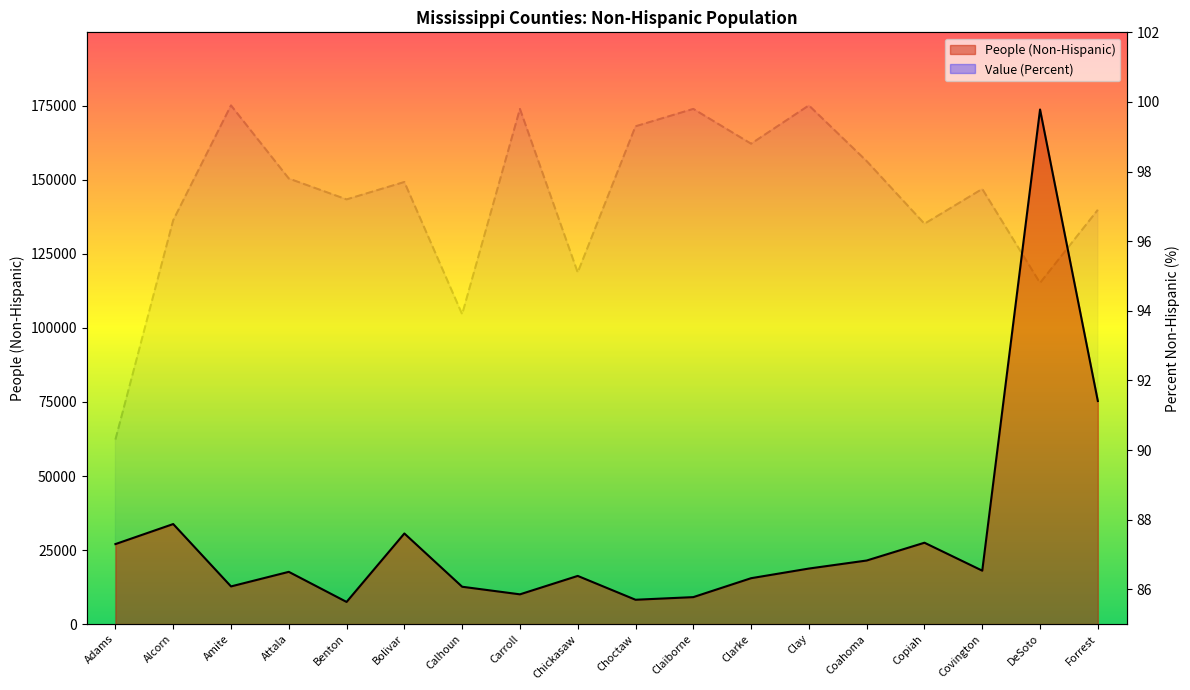

Rank the series by their average value, from highest to lowest.

People (Non-Hispanic), Value (Percent)